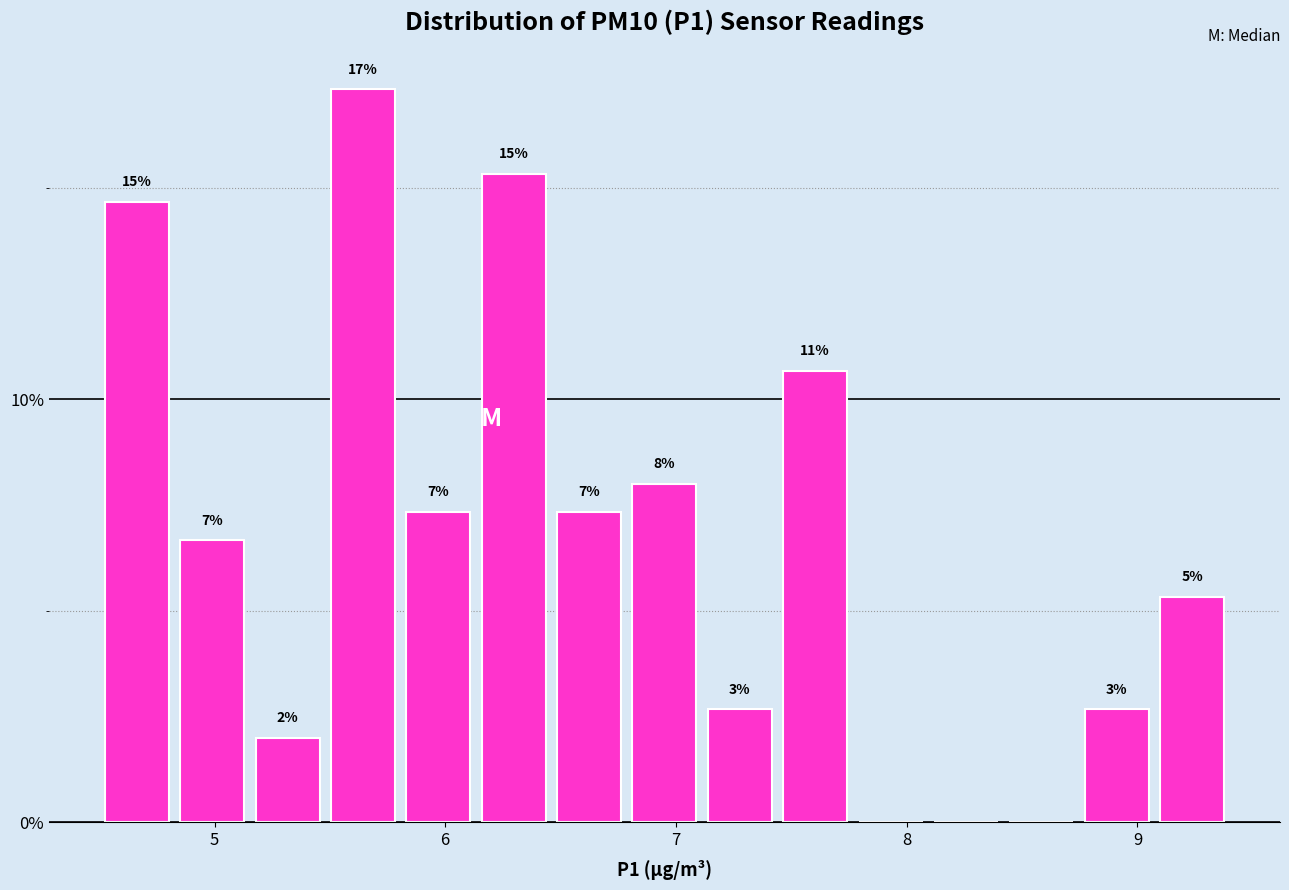

Read against the x-axis, roughly where is the centre of the tallest bar?

5.6